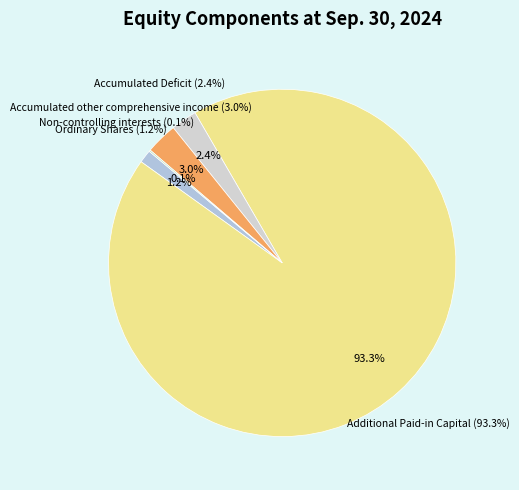

True or false: Additional Paid-in Capital accounts for 93% of the total.

True